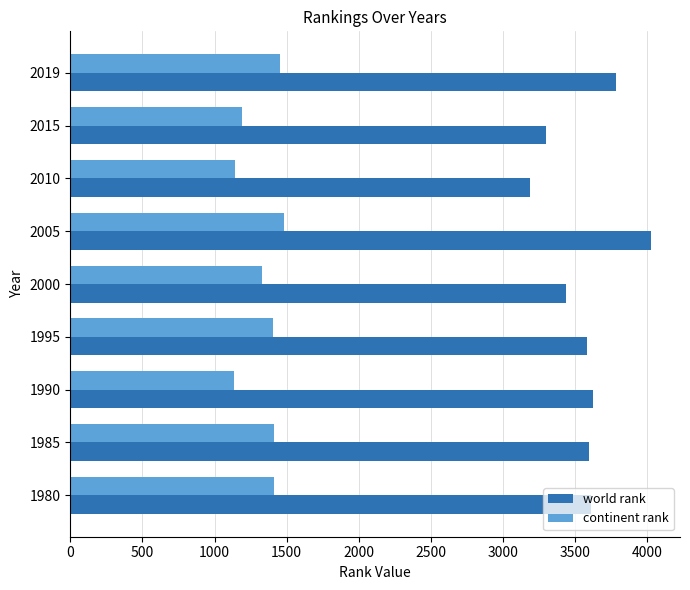

Which series has the largest total across all categories?

world rank